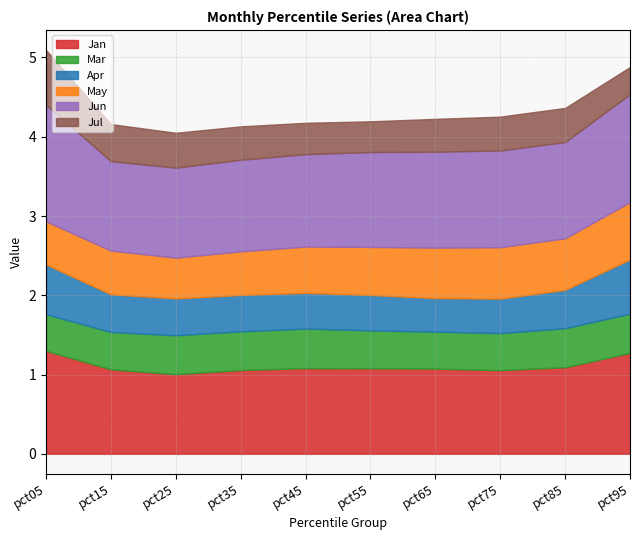

At which label is Jan closest to 1?

pct25